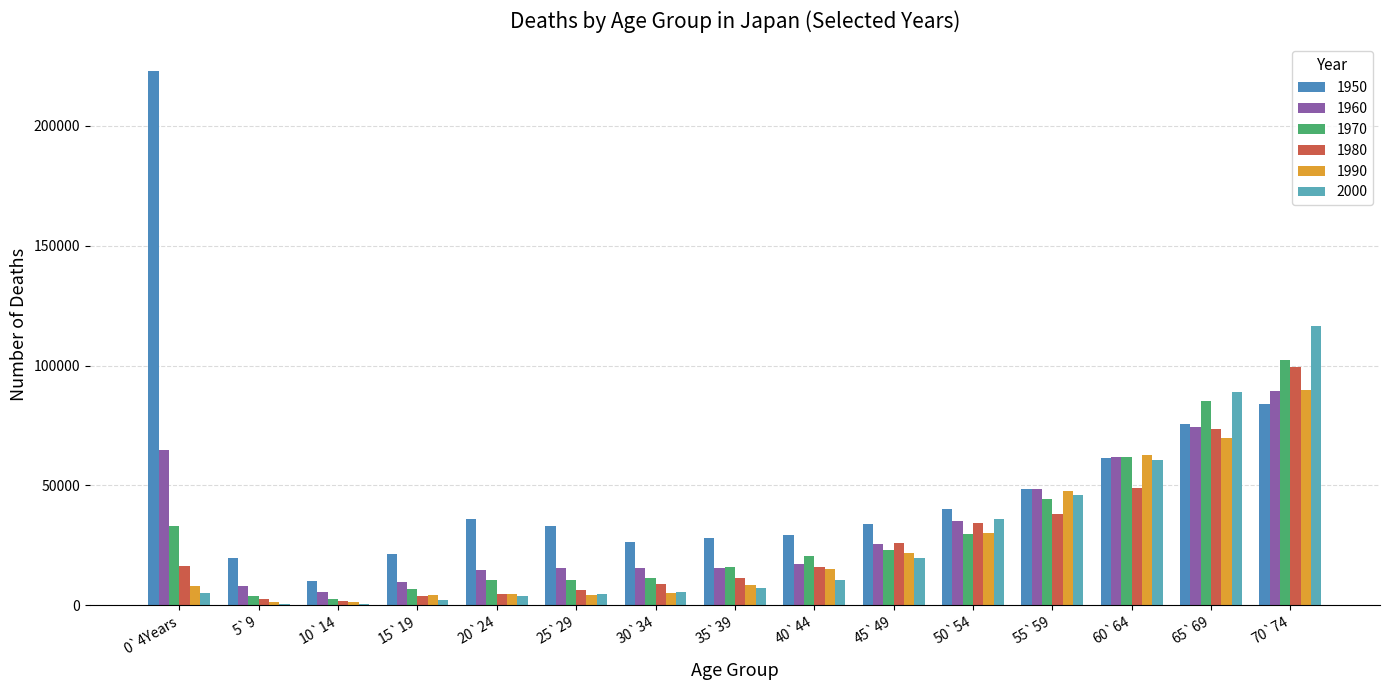

What is the difference between the maximum and minimum values in the 1980 series?

97709